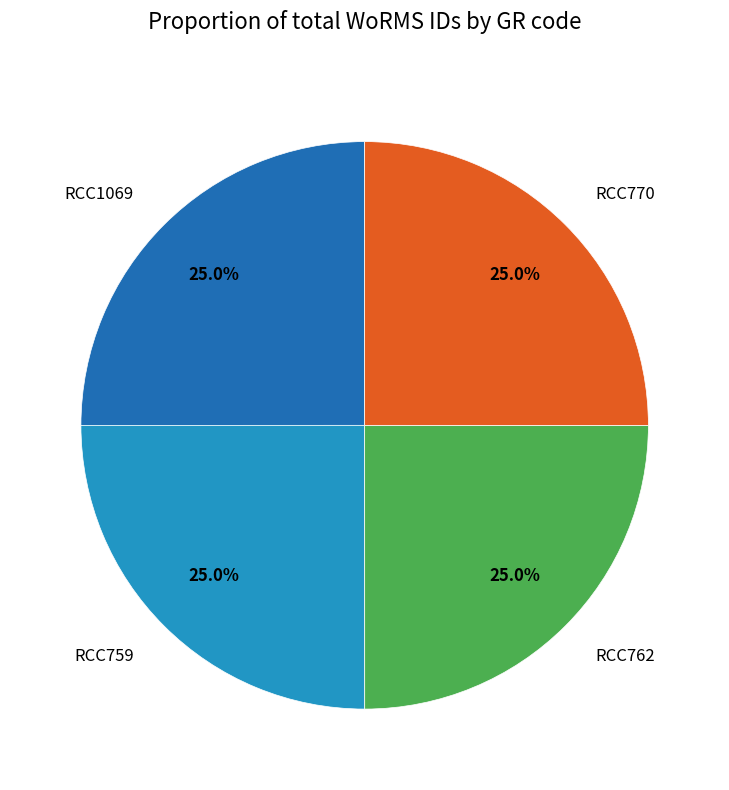

What portion of the pie excludes RCC770?

75.0%